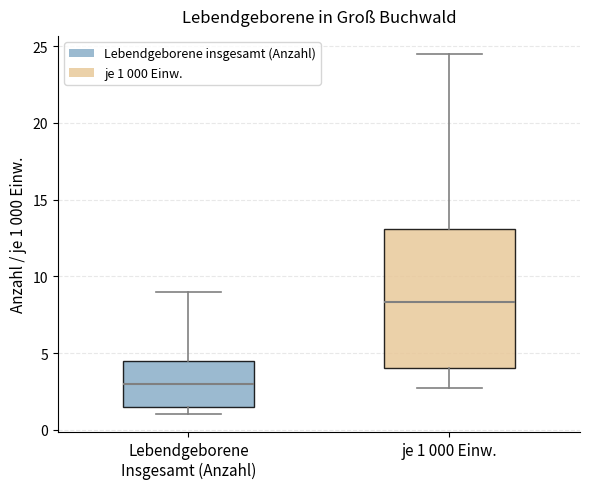

Where does the lower whisker of the box for je 1 000 Einw. end on the y-axis? The values are not printed on the chart, so give them approximately, as read against the axis.

2.5